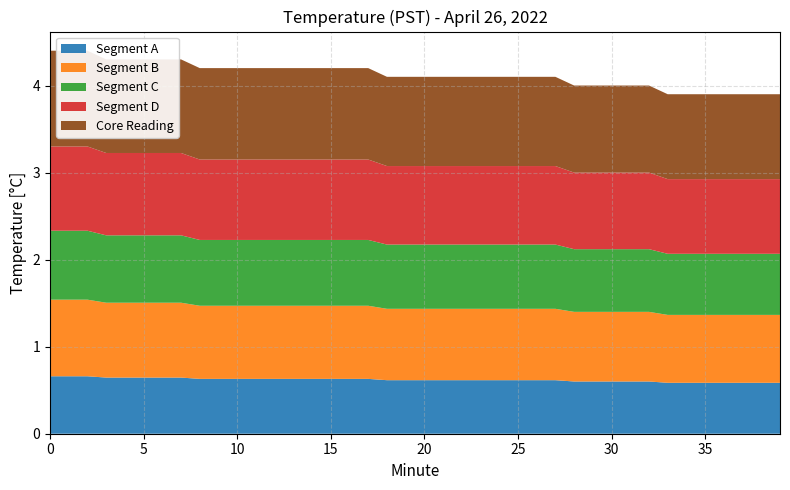

Reading left to right, transcribe all the data shown in this chart.

Hour 0 (00:00-00:09): 4.4	4.4	4.4	4.3	4.3	4.3	4.3	4.3	4.2	4.2
Hour 0 (00:10-00:19): 4.2	4.2	4.2	4.2	4.2	4.2	4.2	4.2	4.1	4.1
Hour 0 (00:20-00:29): 4.1	4.1	4.1	4.1	4.1	4.1	4.1	4.1	4.0	4.0
Hour 0 (00:30-00:39): 4.0	4.0	4.0	3.9	3.9	3.9	3.9	3.9	3.9	3.9
Baseline: 4.4	4.4	4.4	4.3	4.3	4.3	4.3	4.3	4.2	4.2